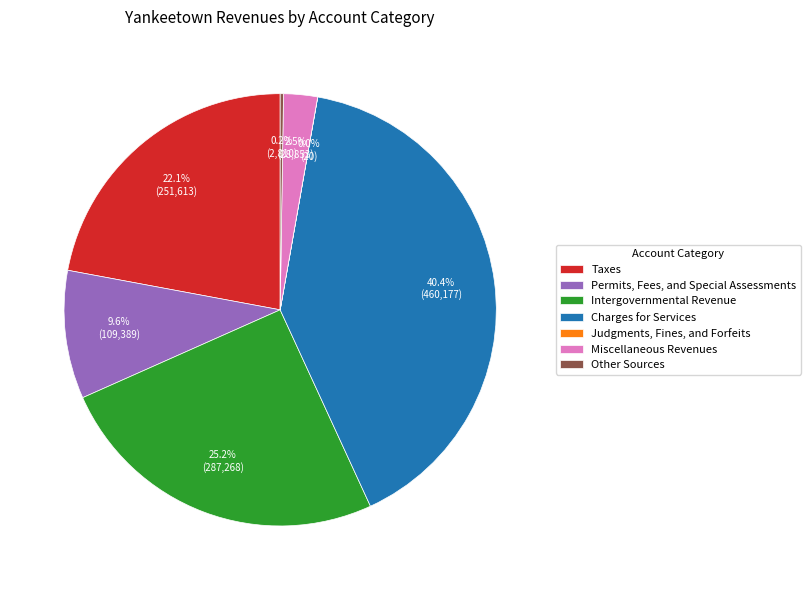

Is the sum of Intergovernmental Revenue and Miscellaneous Revenues greater than half?

No